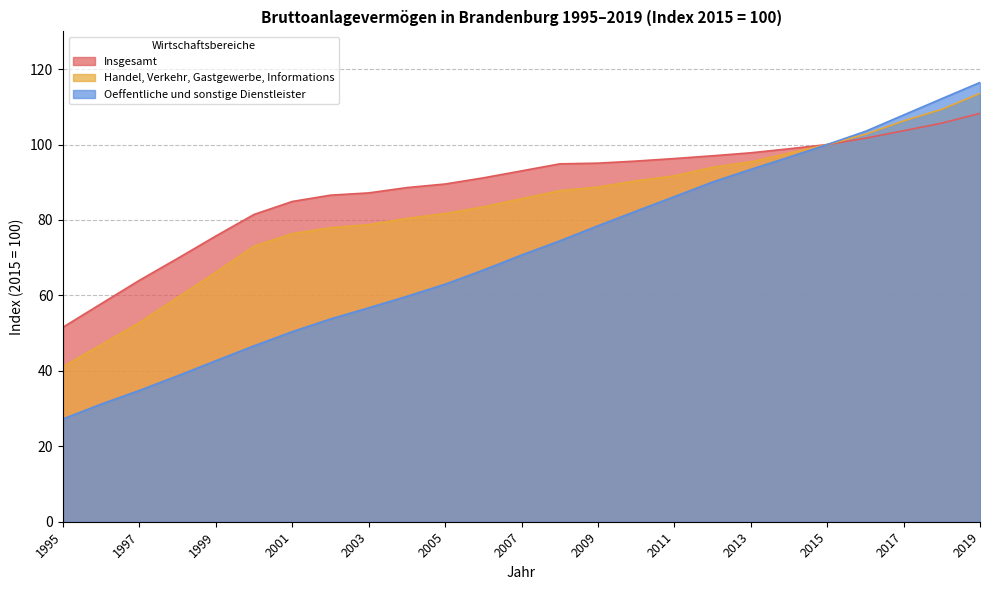

Rank the series by their average value, from lowest to highest.

Oeffentliche und sonstige Dienstleister, Handel, Verkehr, Gastgewerbe, Informations, Insgesamt